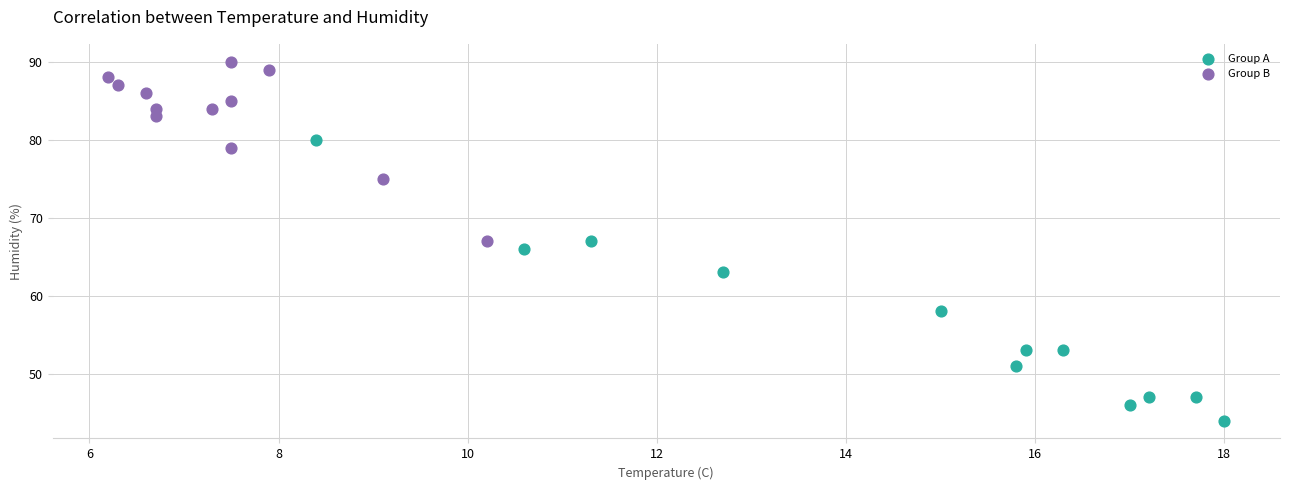

Which series has the largest Y range (max minus min)?

Group A